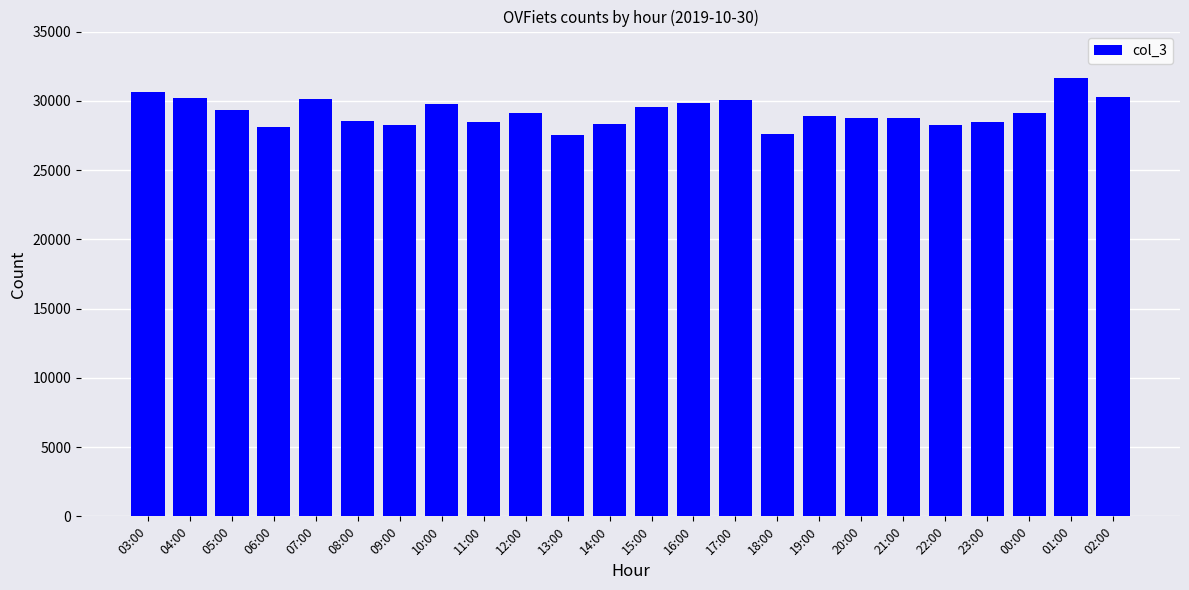

What position from the right is 13:00?

14